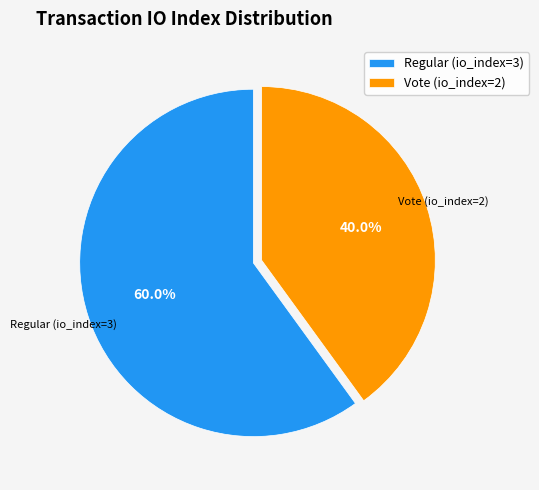

Rank the categories by value from lowest to highest.

Vote (io_index=2), Regular (io_index=3)